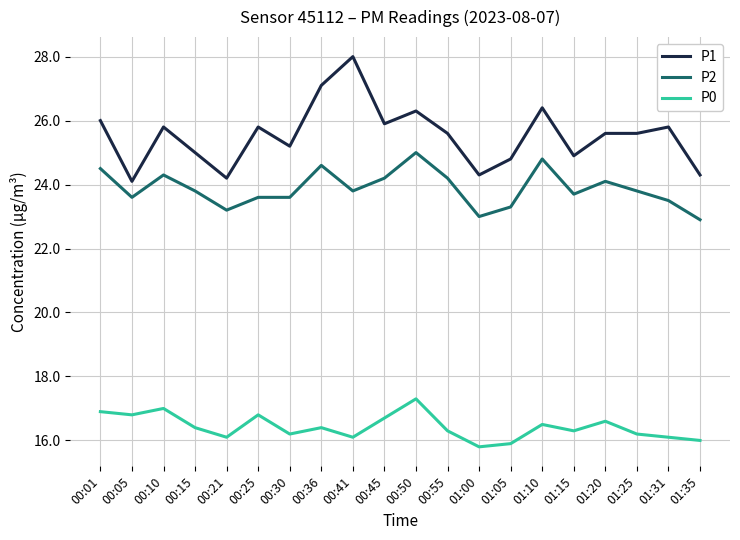

List the series in order of their overall mean, highest first.

P1, P2, P0